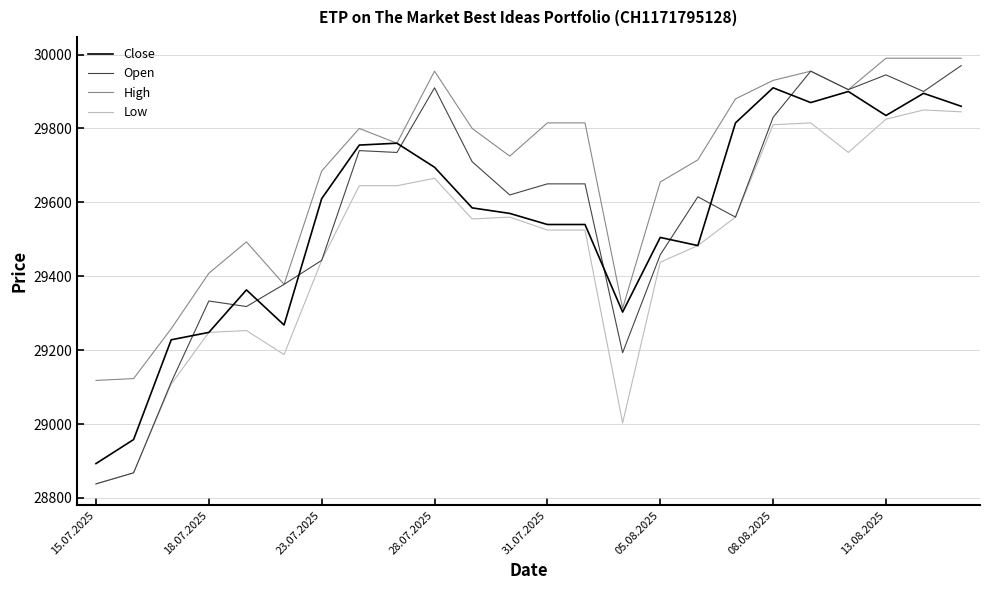

What is the sum of all High values?

712456